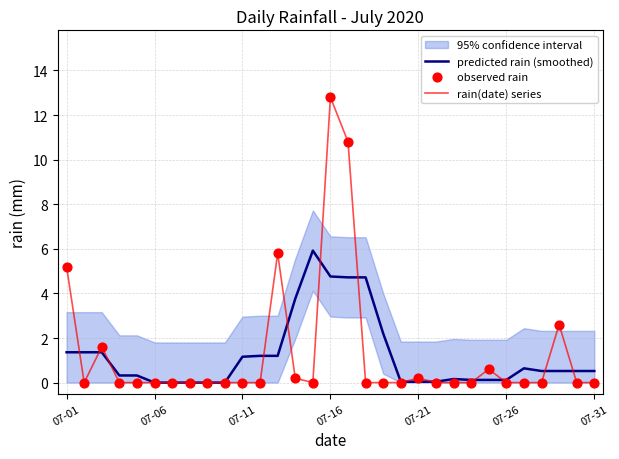

What is the highest value of the rain(date) series series?

12.8